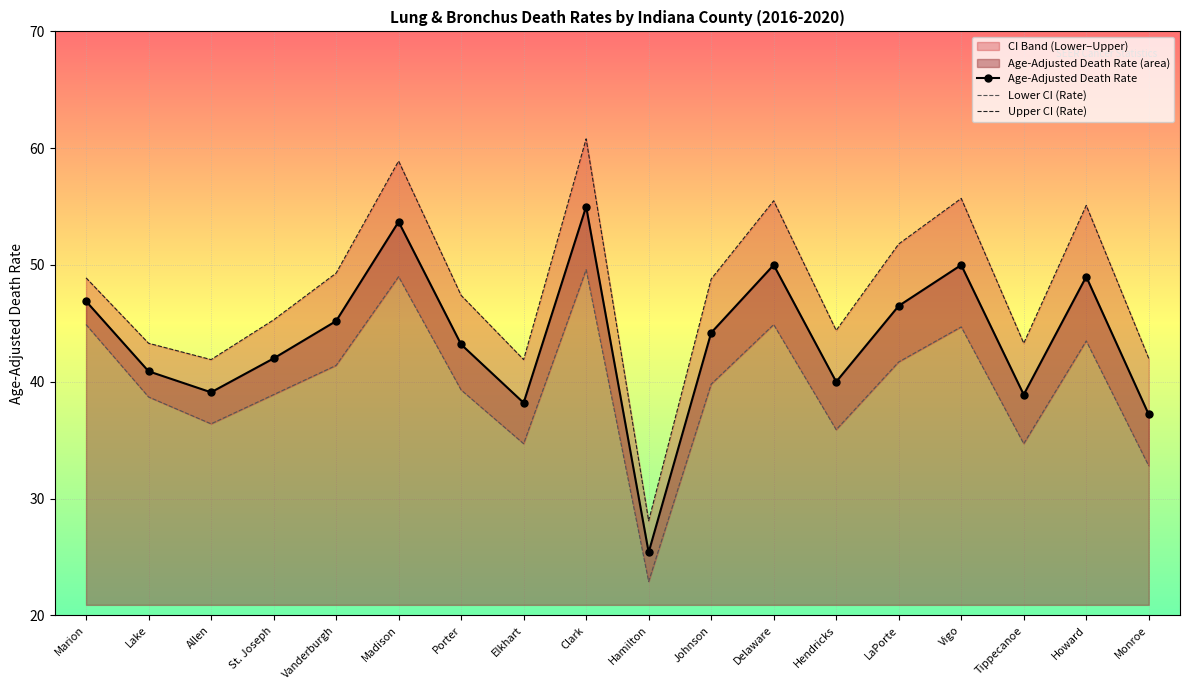

True or false: Upper CI (Rate) has a value of 8.8 at Monroe.

False